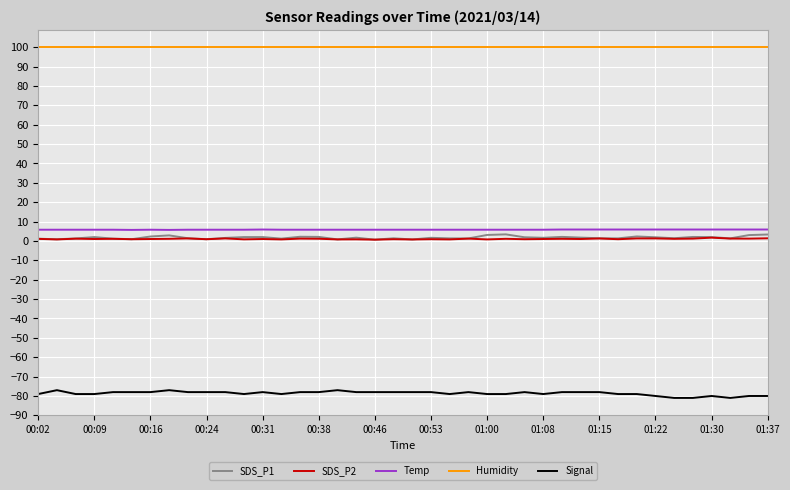

How many Signal values are between -79 and -78?

30